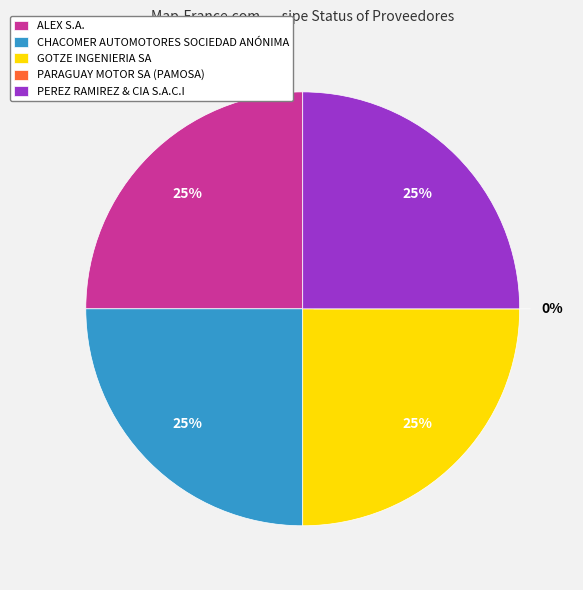

Is there a majority slice in this chart?

No